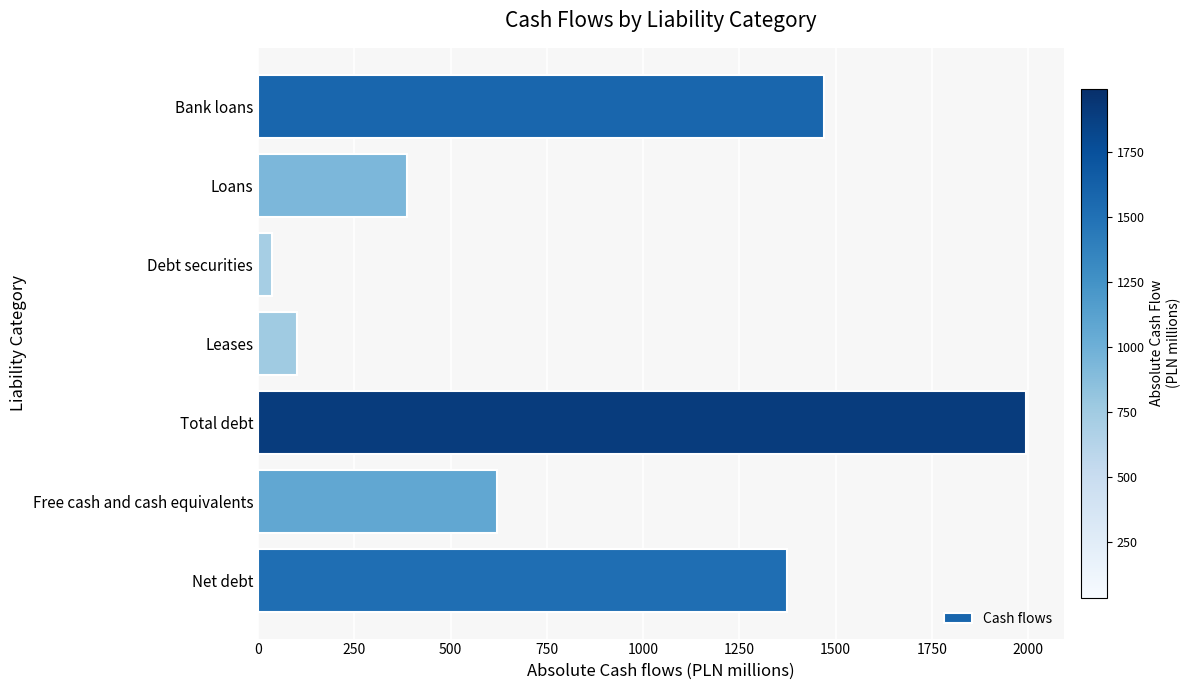

What is the label of the 2nd bar from the top?

Loans